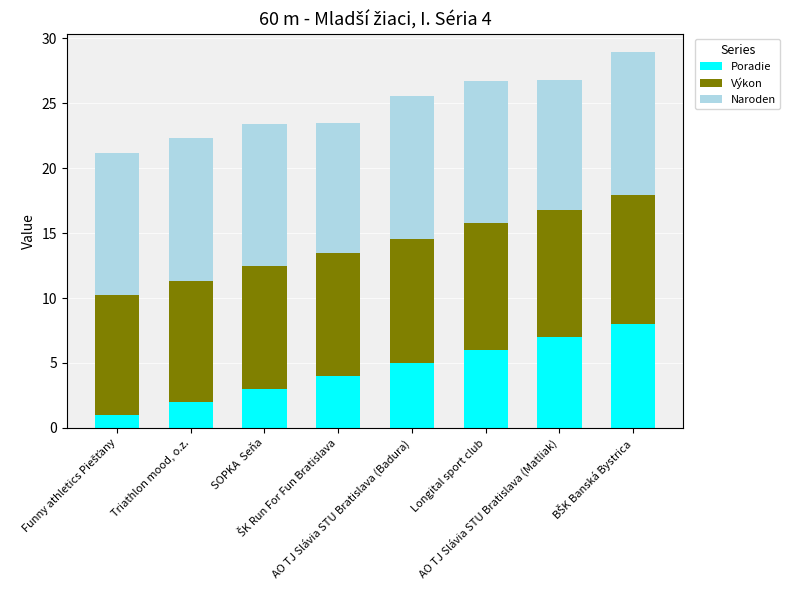

What is the average value of the Poradie series?

4.5